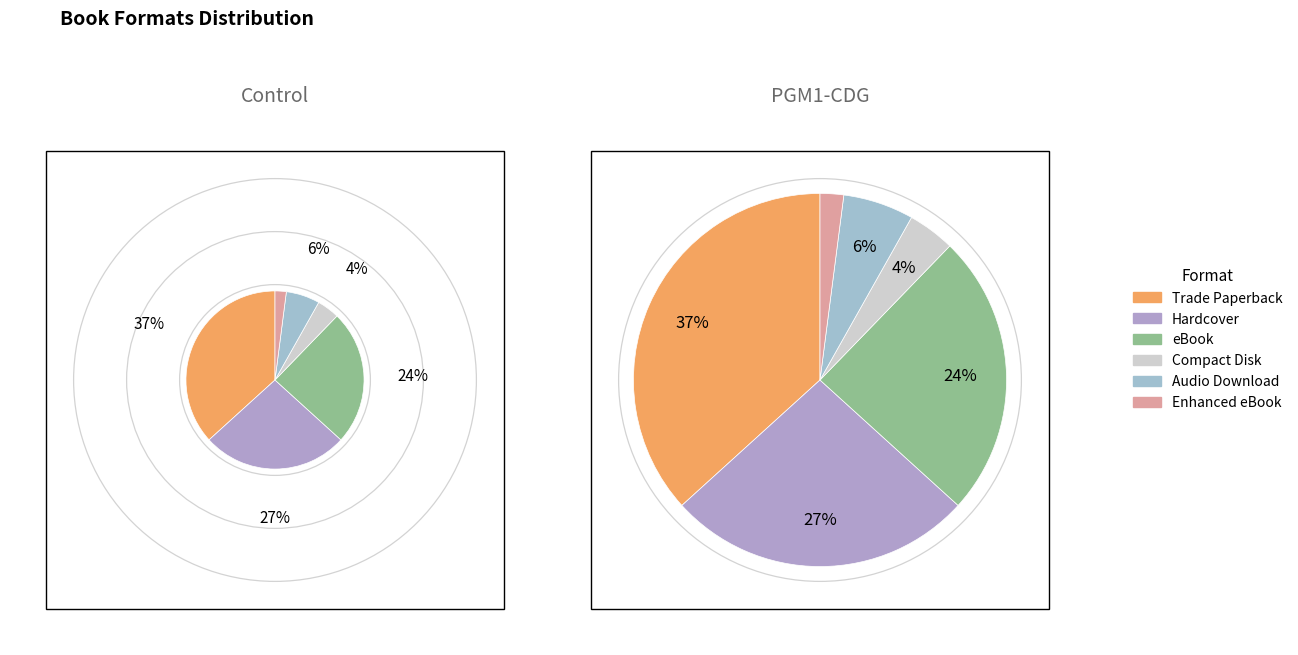

Is it true that Enhanced eBook is 2% of the pie?

True